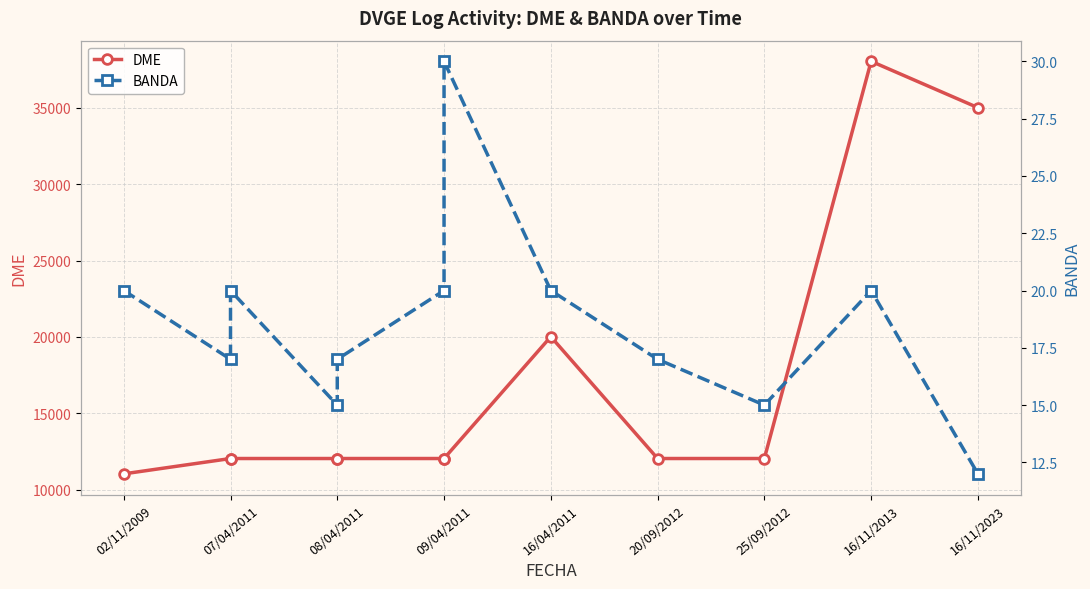

Which series has the largest total across all categories?

DME